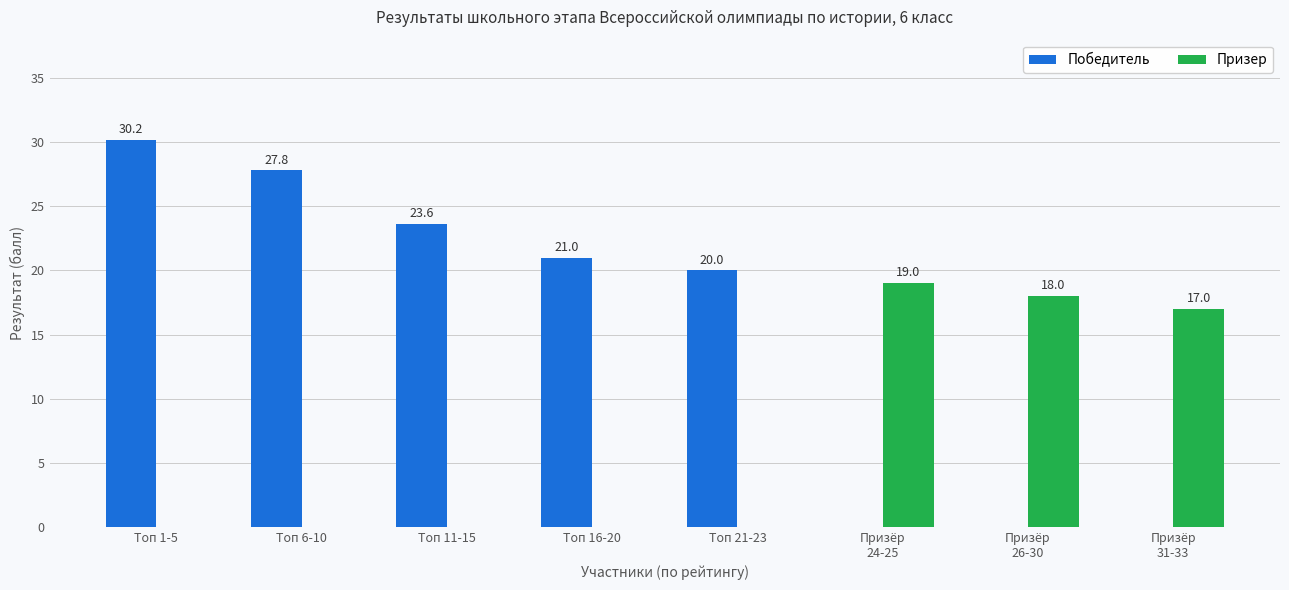

How many groups of bars are there?

8